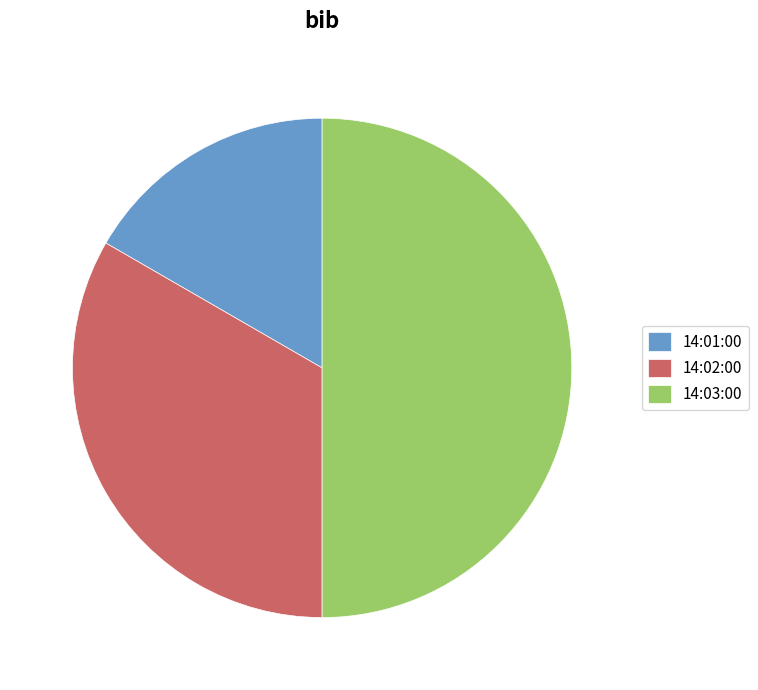

Combined, do 14:03:00 and 14:02:00 account for over 50%?

Yes